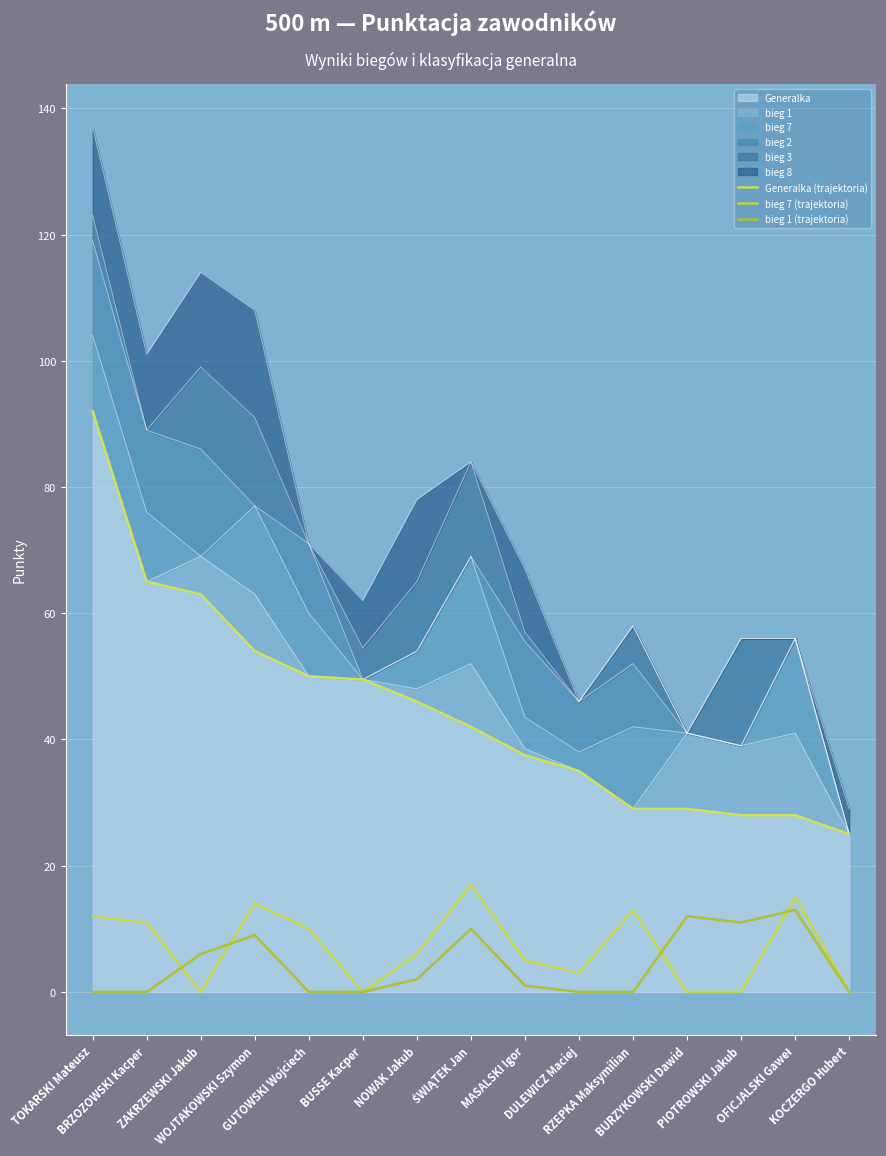

Reading right to left, extract all data points from this chart.

Generalka (trajektoria): 25.0	28.0	28.0	29.0	29.0	35.0	37.5	42.0	46.0	49.5	50.0	54.0	63.0	65.0	92.0
bieg 7 (trajektoria): 0.0	15.0	0.0	0.0	13.0	3.0	5.0	17.0	6.0	0.0	10.0	14.0	0.0	11.0	12.0
bieg 1 (trajektoria): 0.0	13.0	11.0	12.0	0.0	0.0	1.0	10.0	2.0	0.0	0.0	9.0	6.0	0.0	0.0